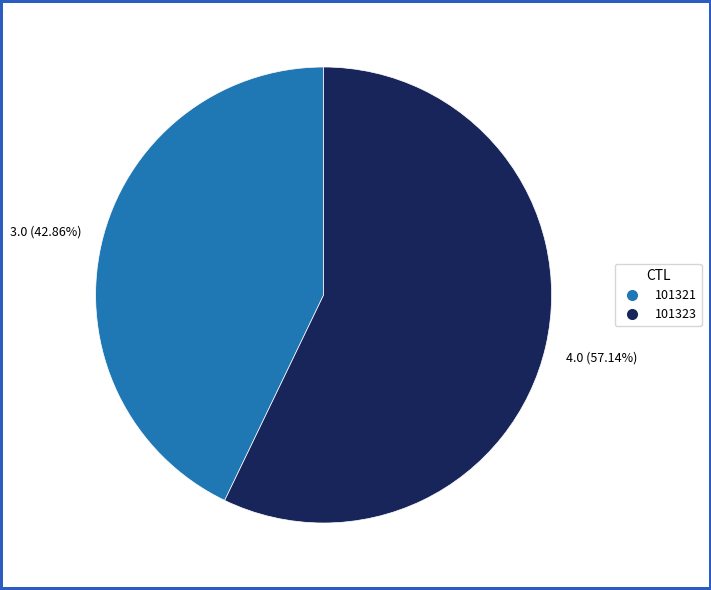

How much of the chart is everything except 101323?

42.9%